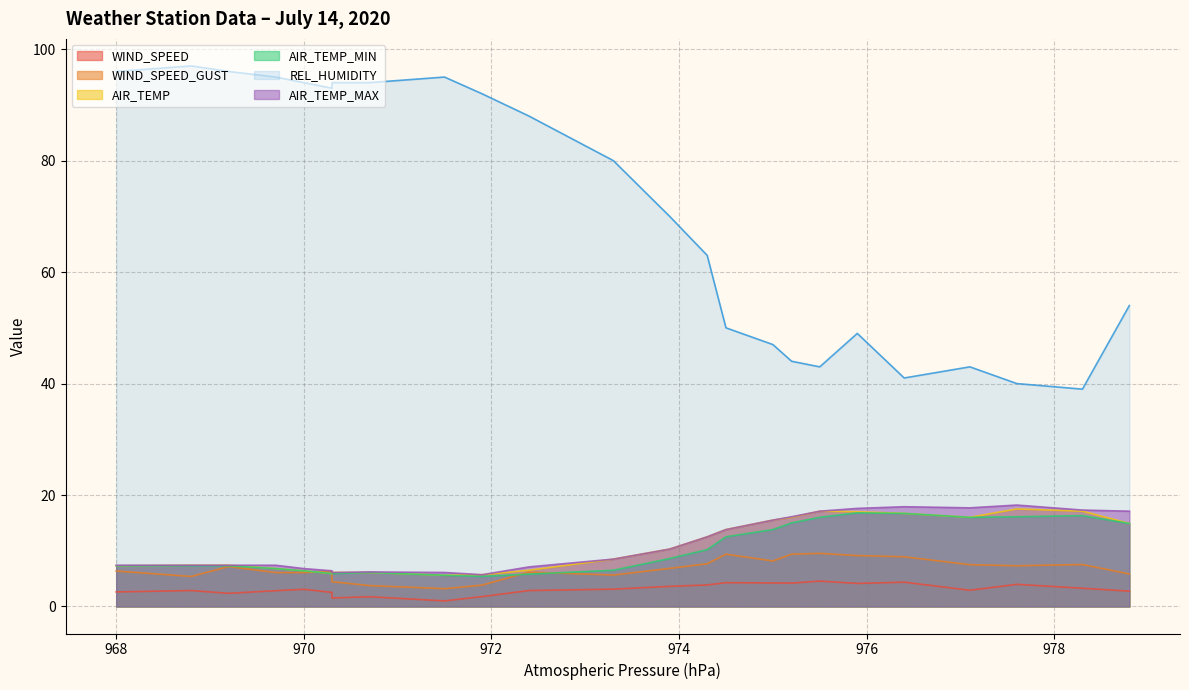

Where is WIND_SPEED nearest to the value 2?

971.9